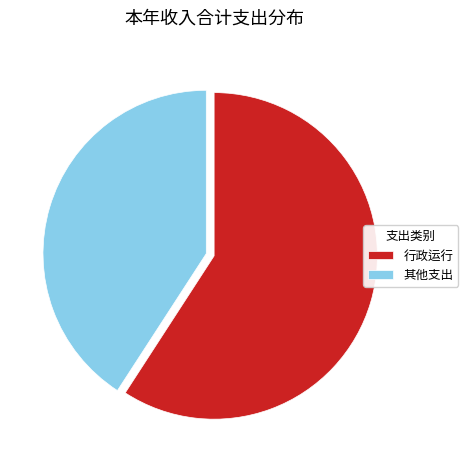

Count the number of slices in the pie.

2